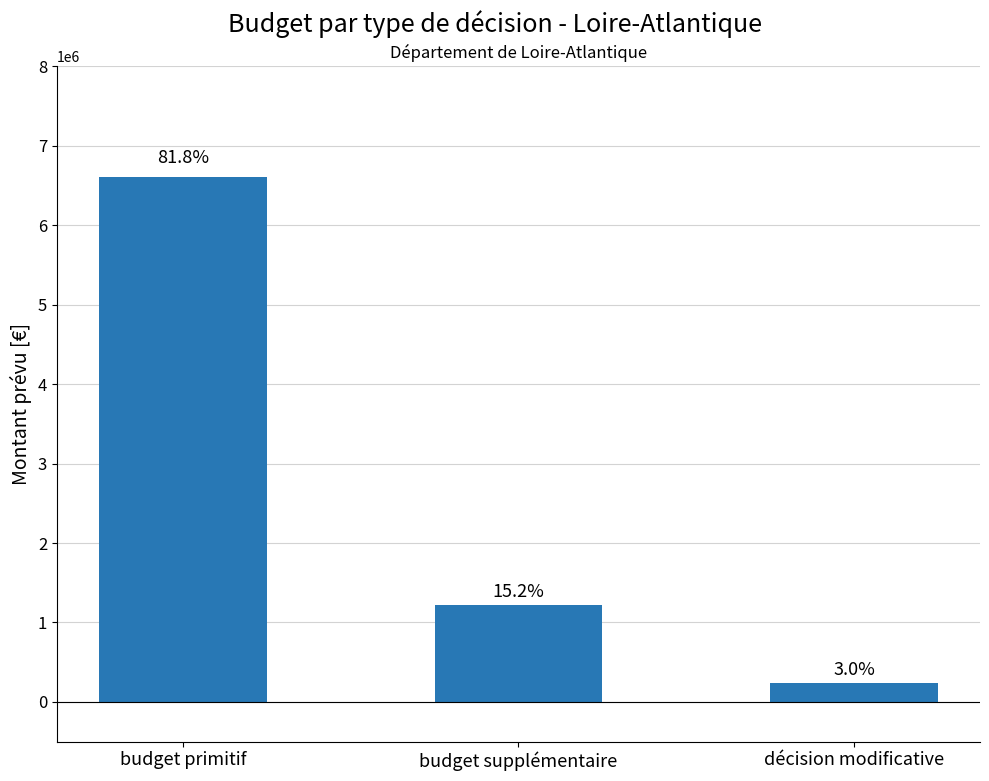

How many bars are there in total?

3